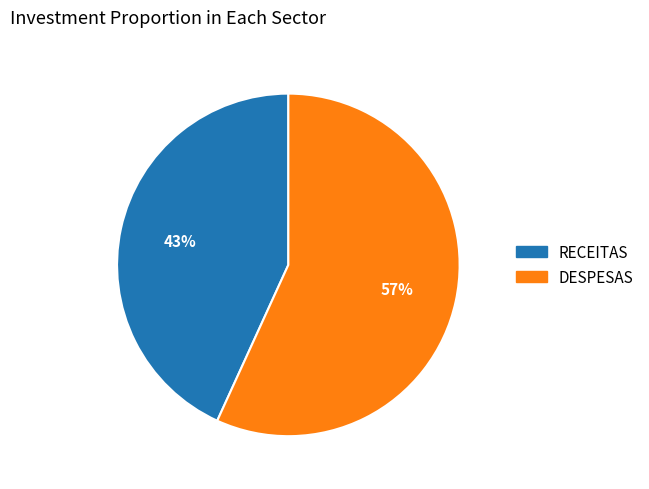

True or false: RECEITAS accounts for 43% of the total.

True